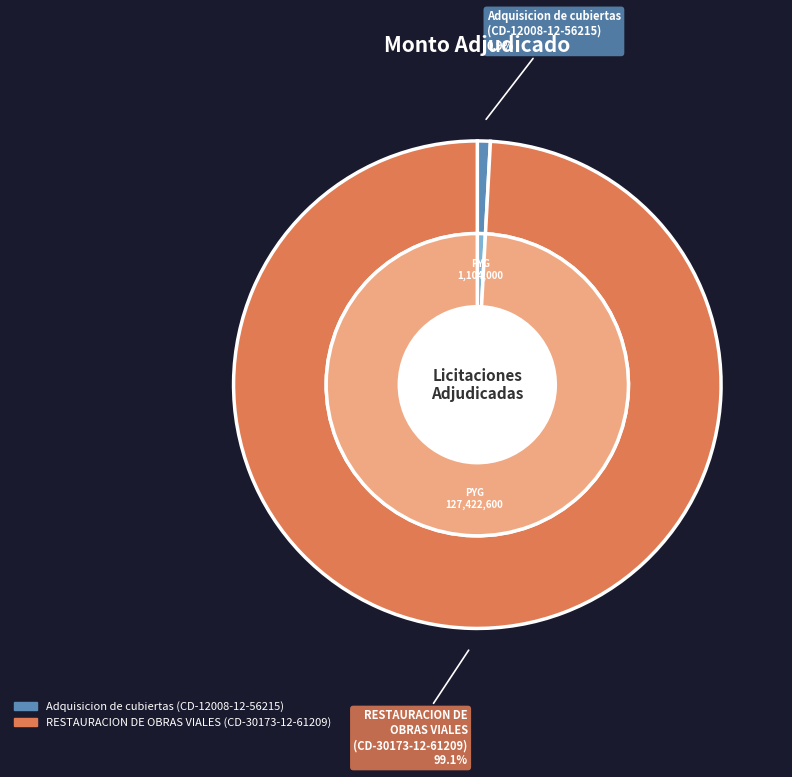

The 239288-evelyn-raquel-sanabria-lambare-3 slice represents 10% of the pie. True or false?

False